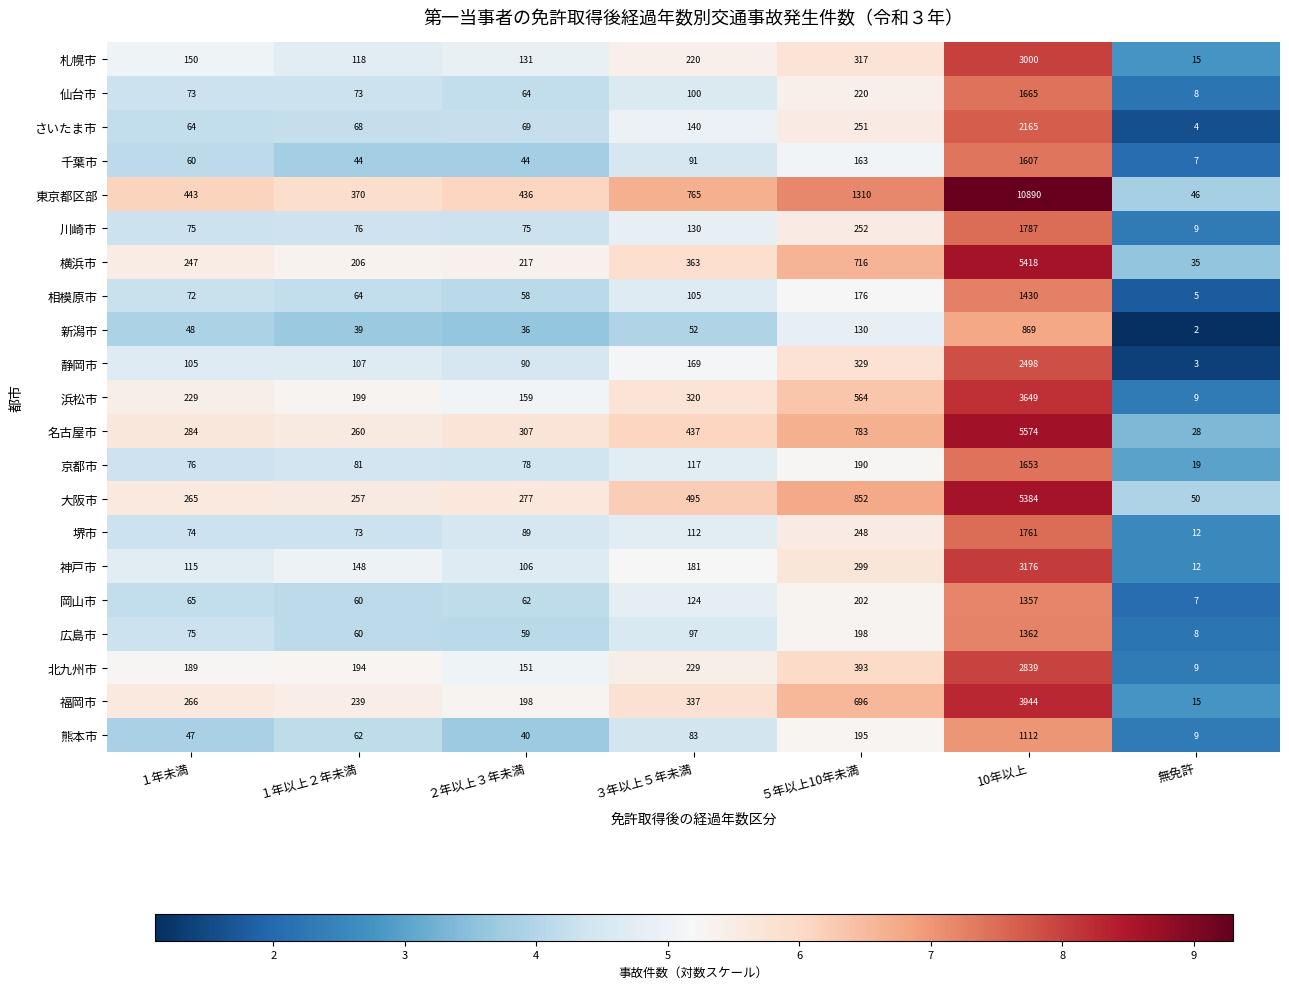

At which label is 堺市 closest to 886?

５年以上10年未満